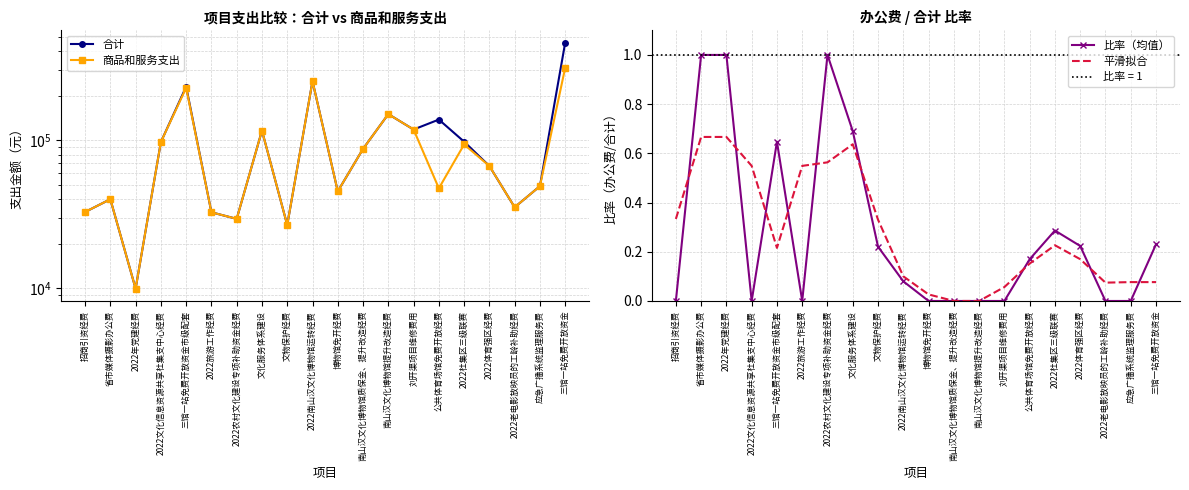

Is this an area chart (filled region under the line)?

No